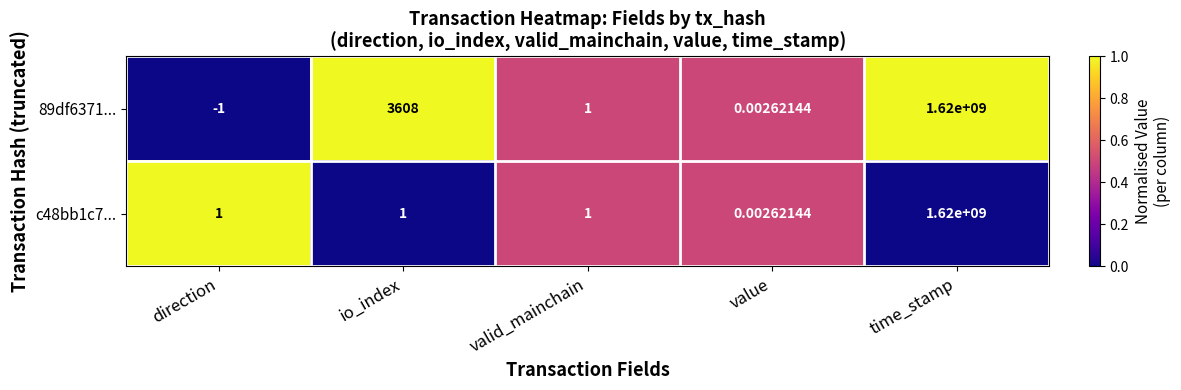

Rank the categories by 89df6371... value from highest to lowest.

time_stamp, io_index, valid_mainchain, value, direction